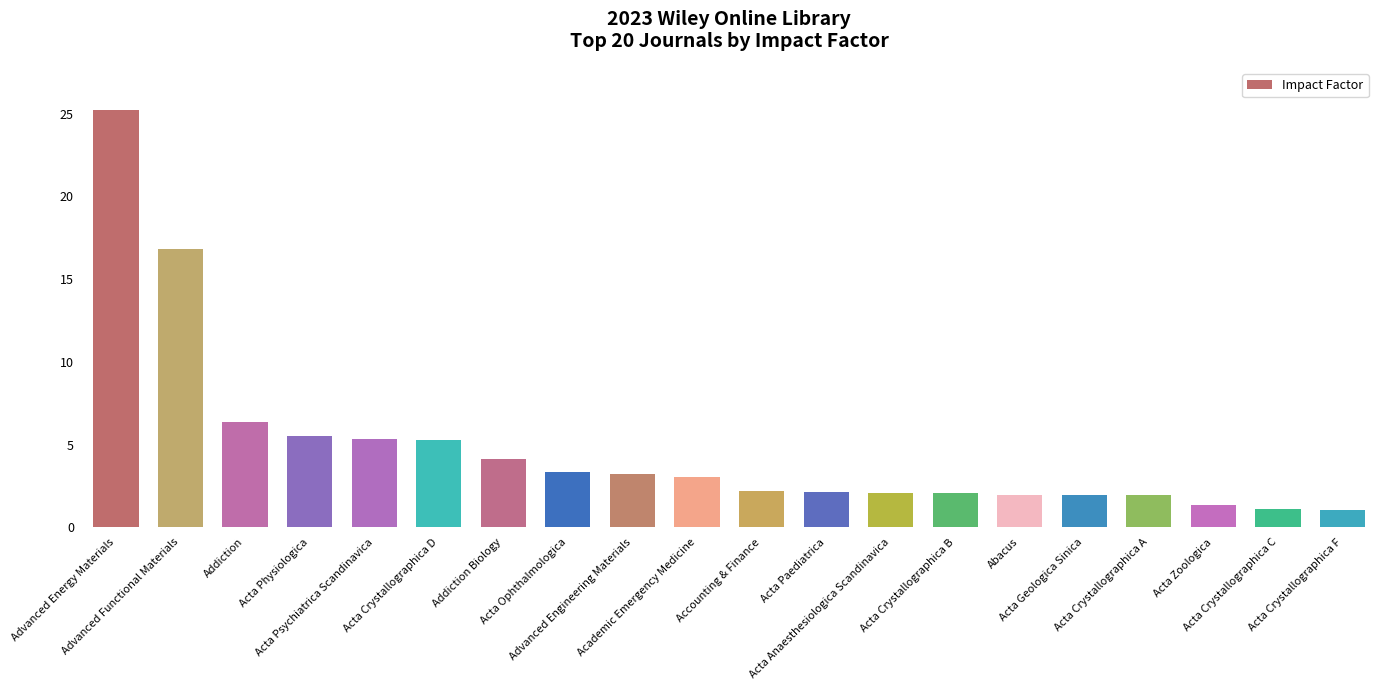

What is the smallest value displayed?

1.1